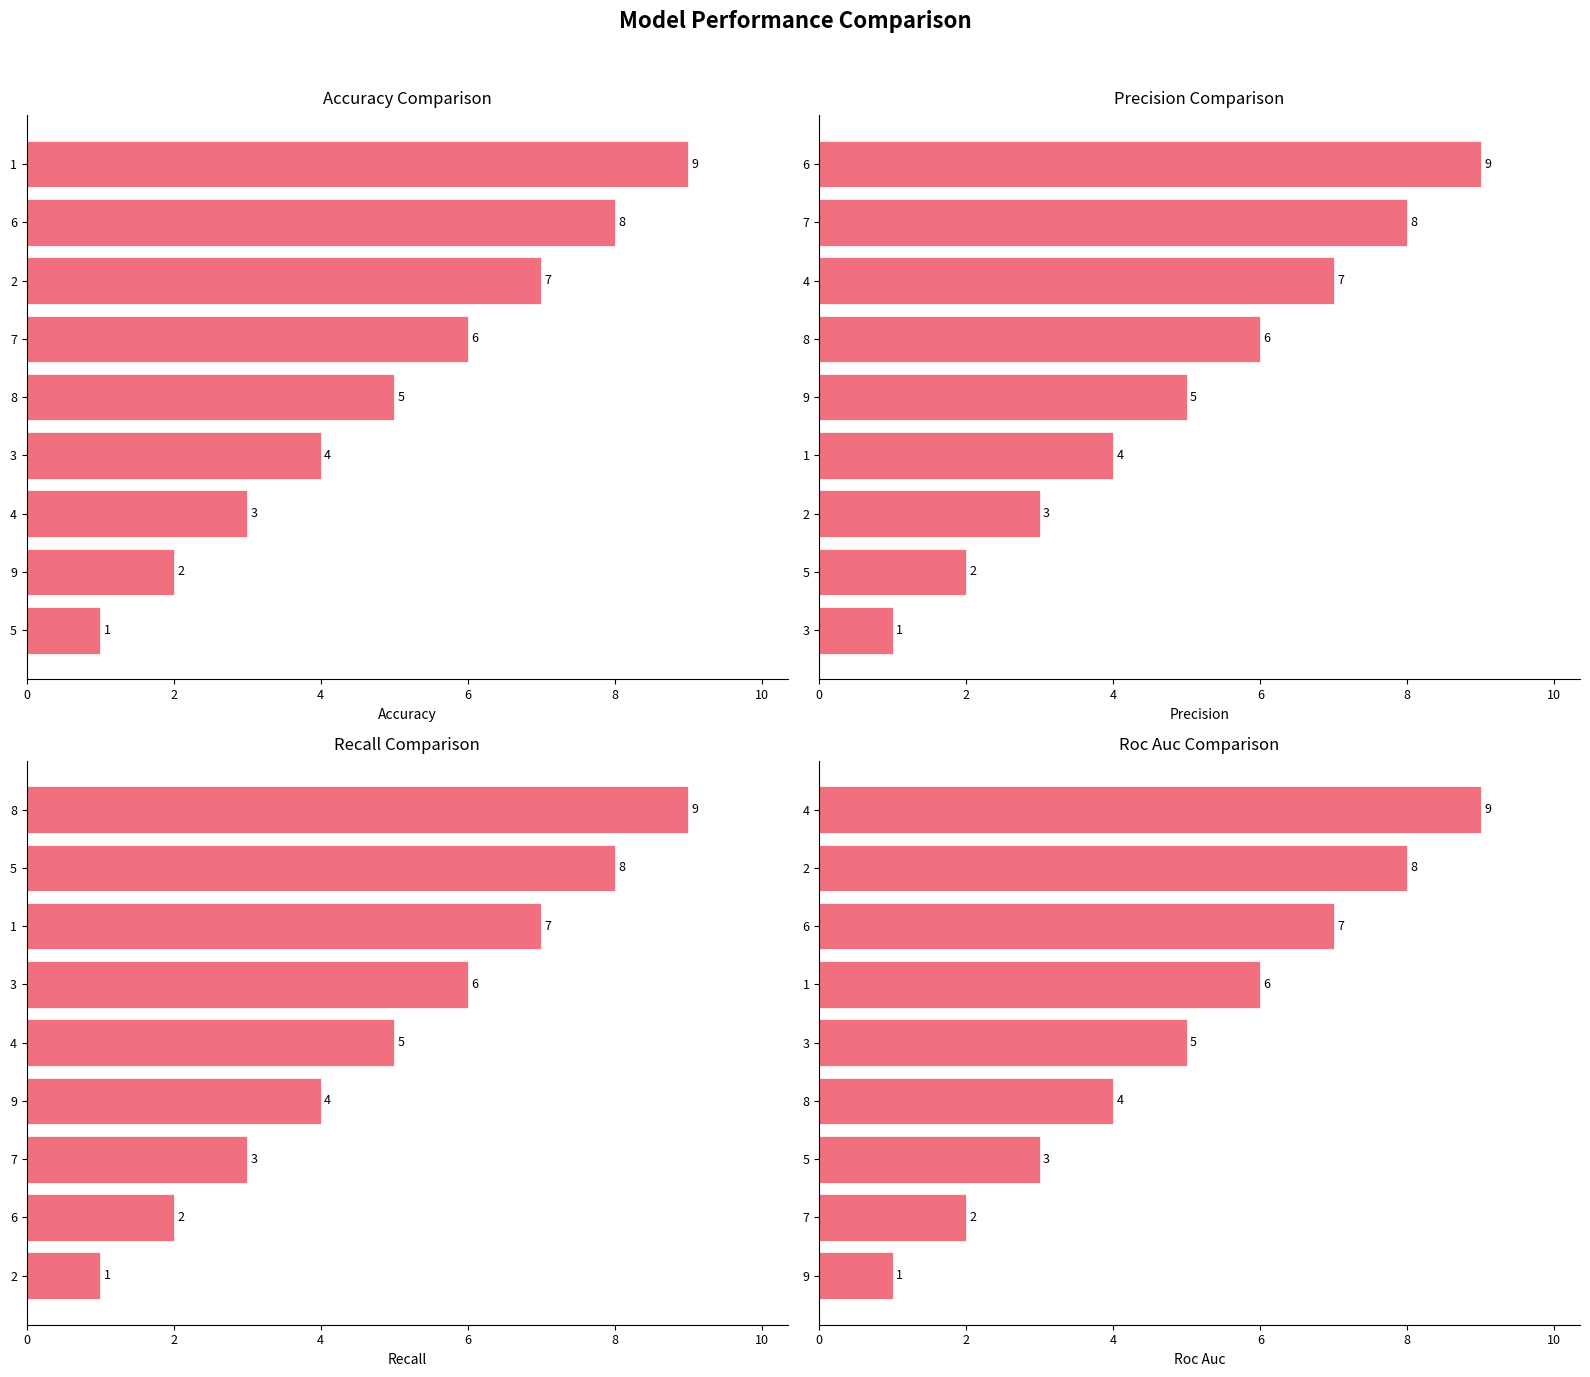

Reading right to left, what are all the values shown in this chart?

Accuracy: 9	8	7	6	5	4	3	2	1
Precision: 9	8	7	6	5	4	3	2	1
Recall: 9	8	7	6	5	4	3	2	1
Roc Auc: 9	8	7	6	5	4	3	2	1